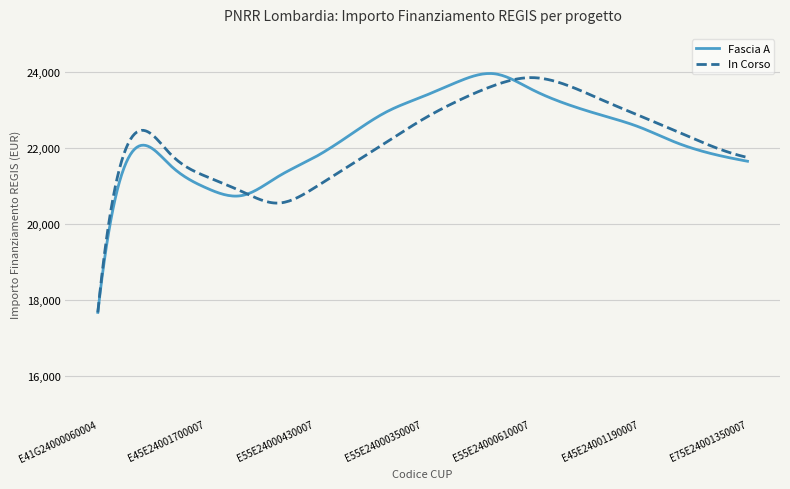

What is the minimum value for In Corso?

17674.8